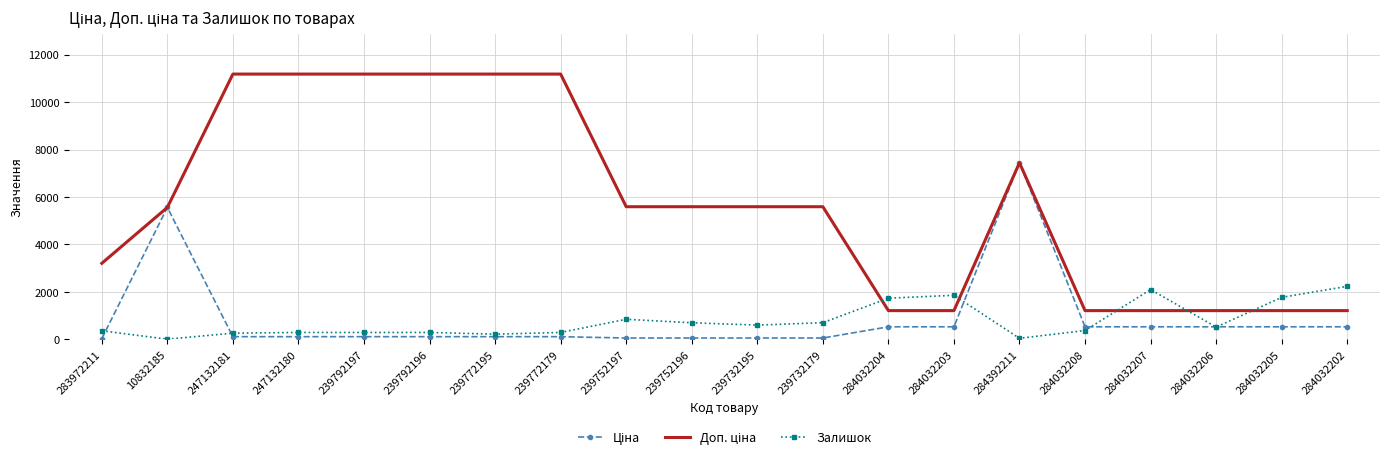

What is the maximum value for Залишок?

2235.0